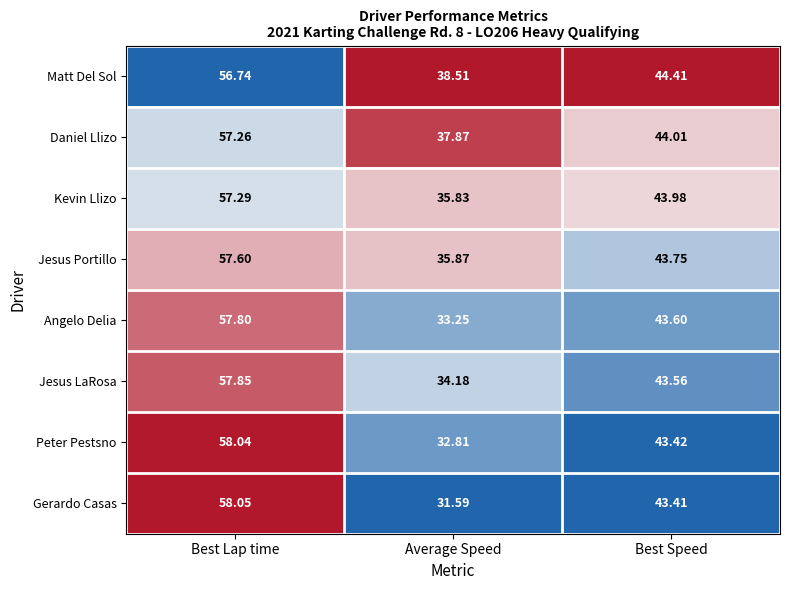

Rank the series at Best Speed from highest to lowest value.

Matt Del Sol, Daniel Llizo, Kevin Llizo, Jesus Portillo, Angelo Delia, Jesus LaRosa, Peter Pestsno, Gerardo Casas